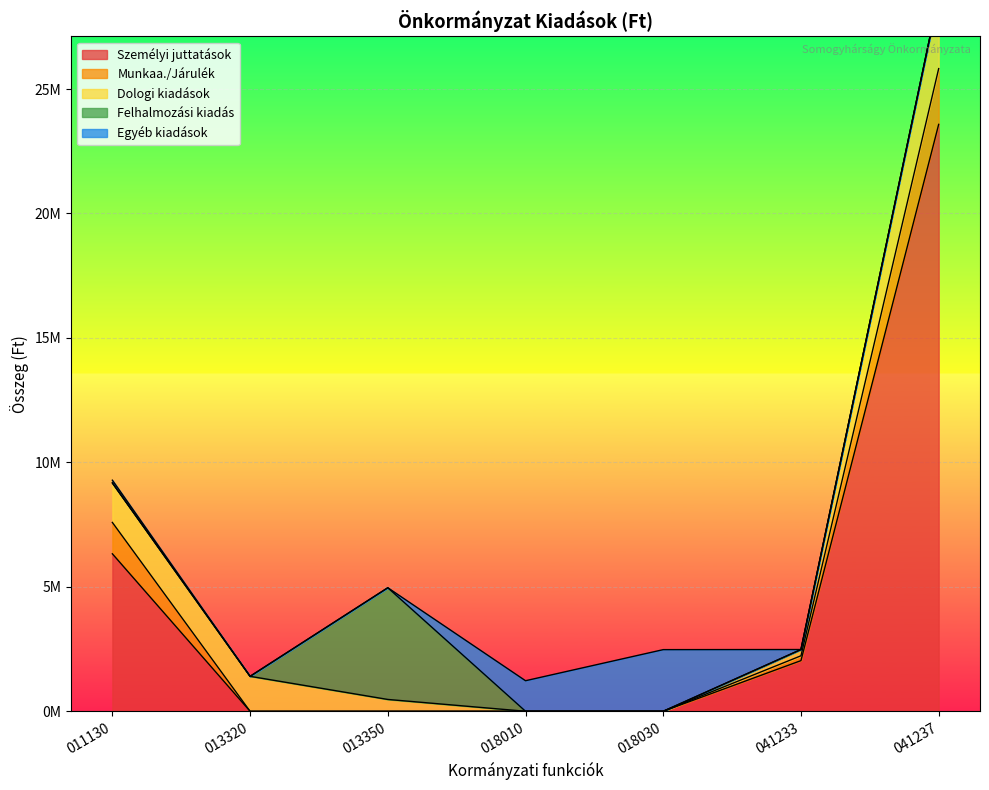

Which category has the highest value across all series?

041237